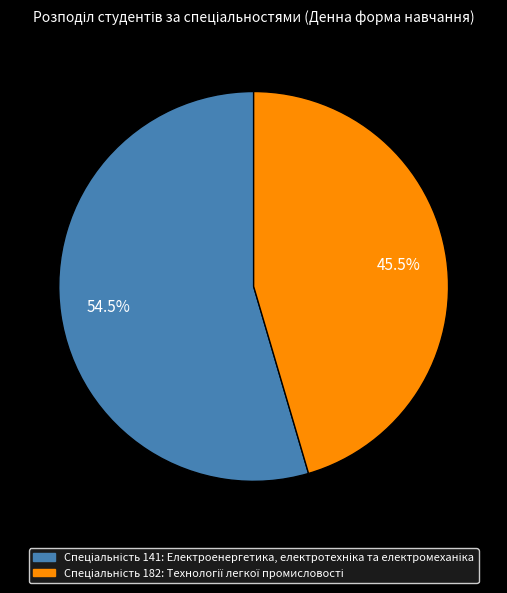

Is there a majority slice in this chart?

Yes